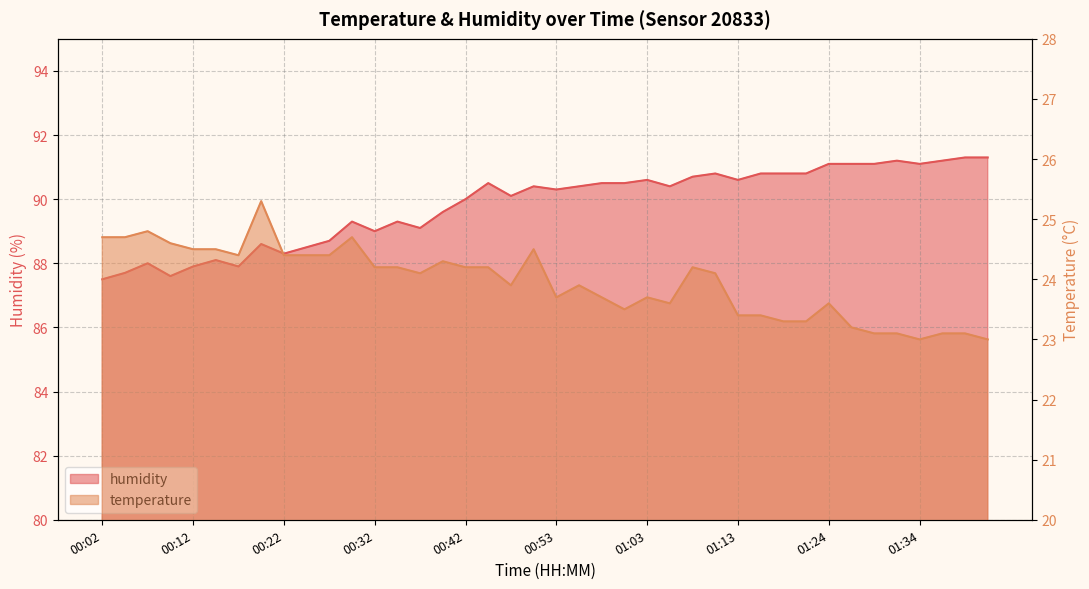

True or false: temperature and humidity intersect in this chart.

False